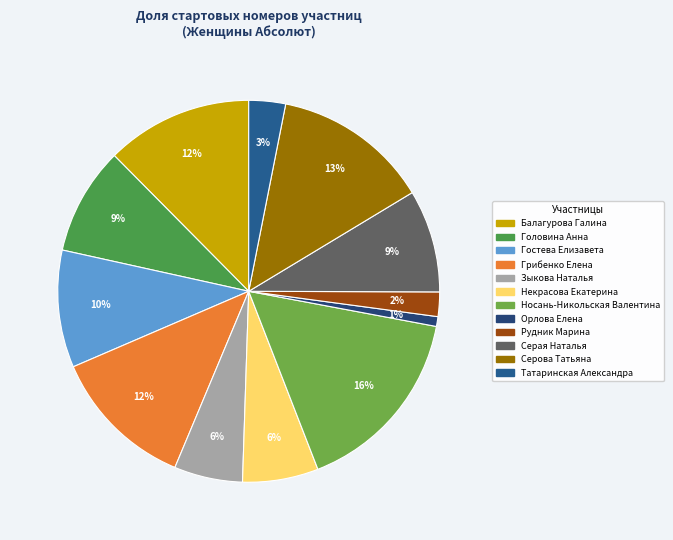

To the nearest percent, what is the difference between the largest and smallest slice percentages?

15%